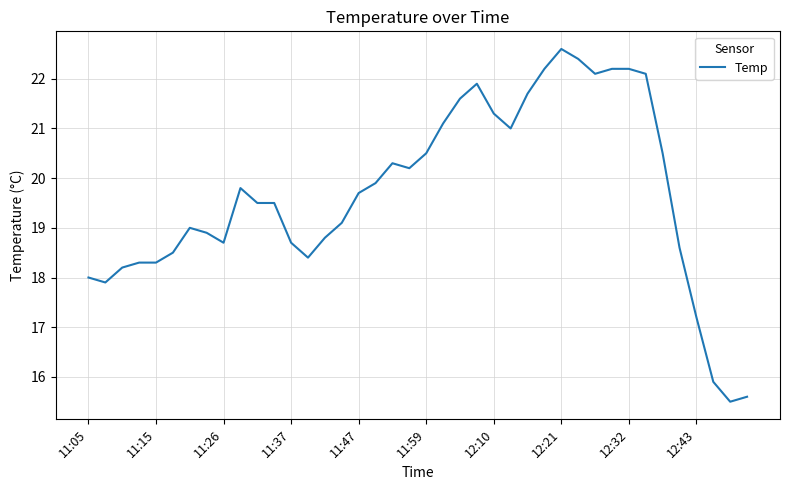

What is the smallest value displayed?

15.5